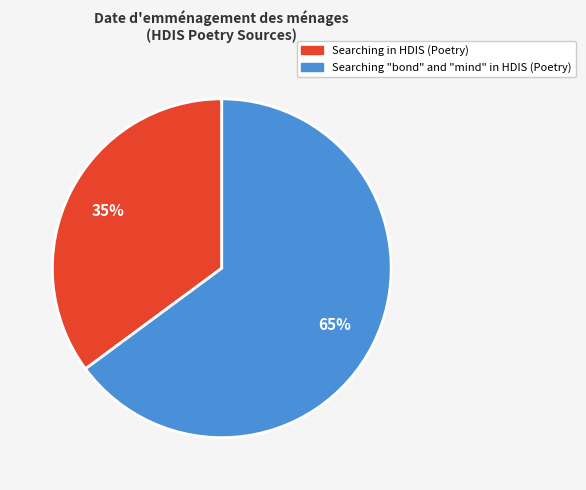

To the nearest percent, what percentage of the pie is Searching in HDIS (Poetry)?

35%